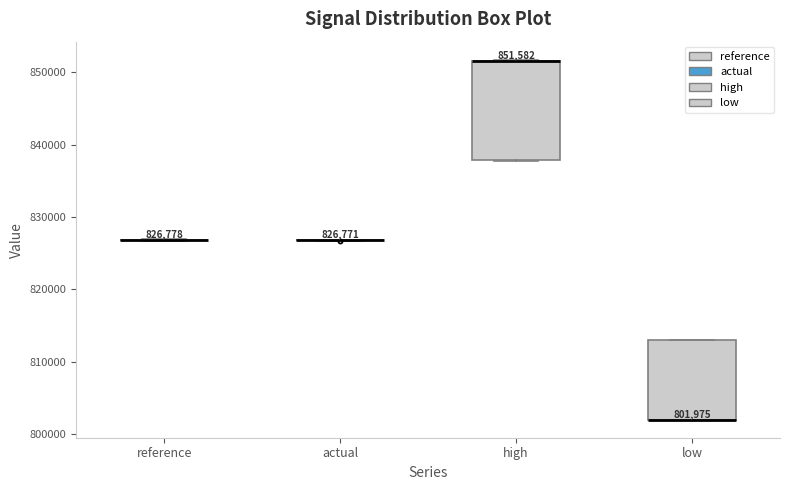

Which box is the tallest, from its lower edge to its upper edge?

high